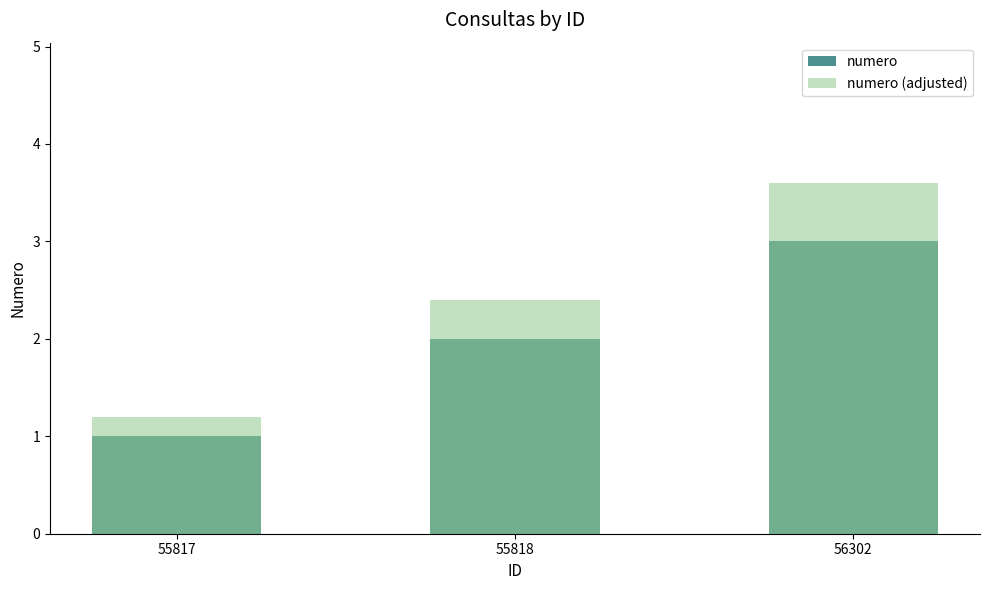

At 56302, list the series in order from smallest to largest.

numero, numero (adjusted)